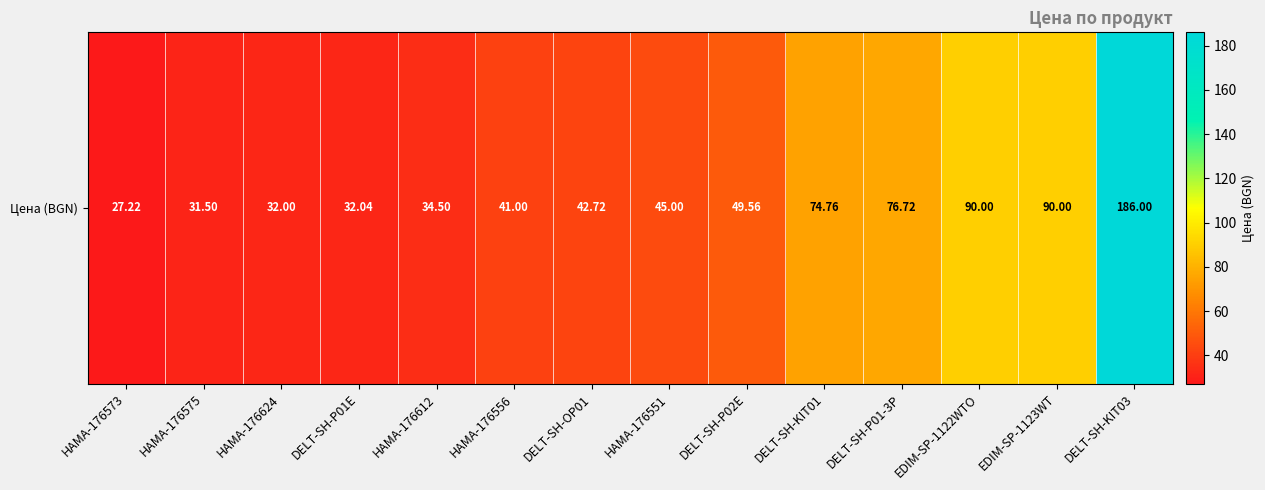

How many data points are less than 45?

7